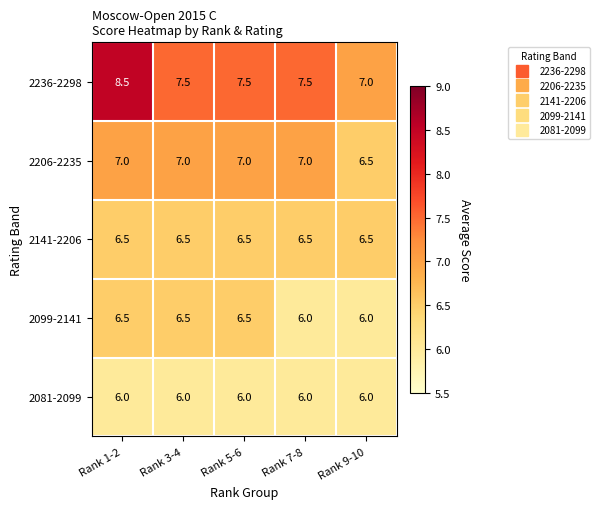

At which label does 2236-2298 reach its peak?

Rank 1-2